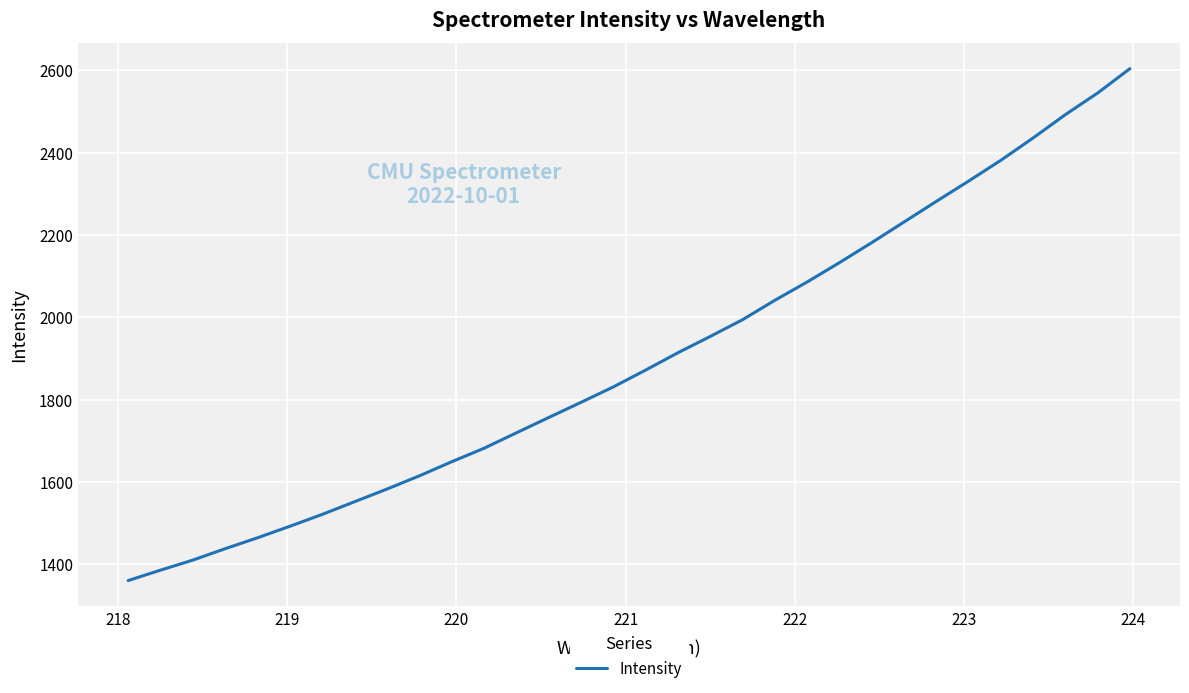

What is the sum of all values?

60724.0